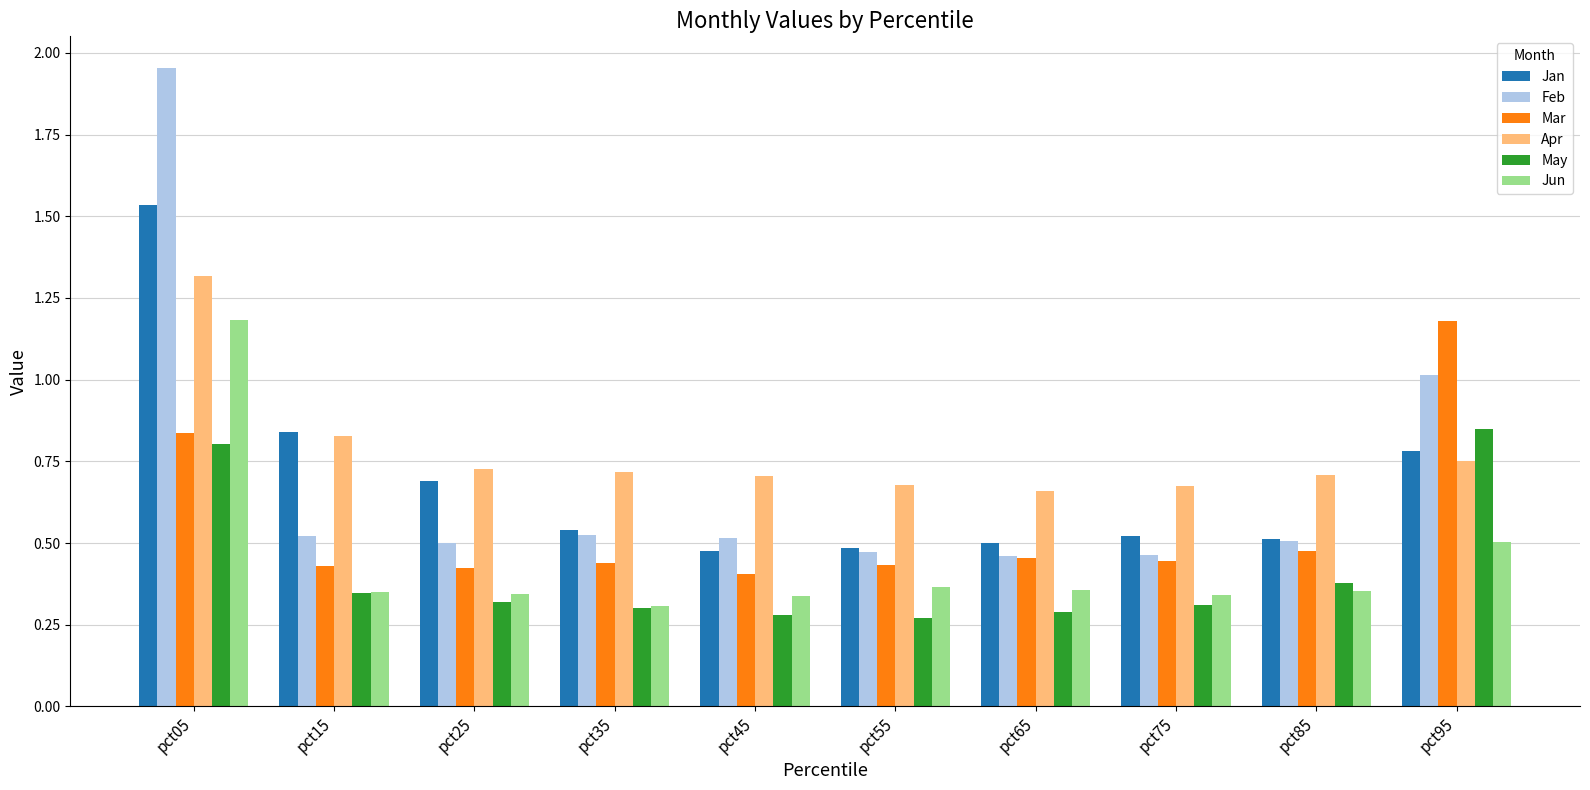

At which category is the sum across all series the highest?

pct05